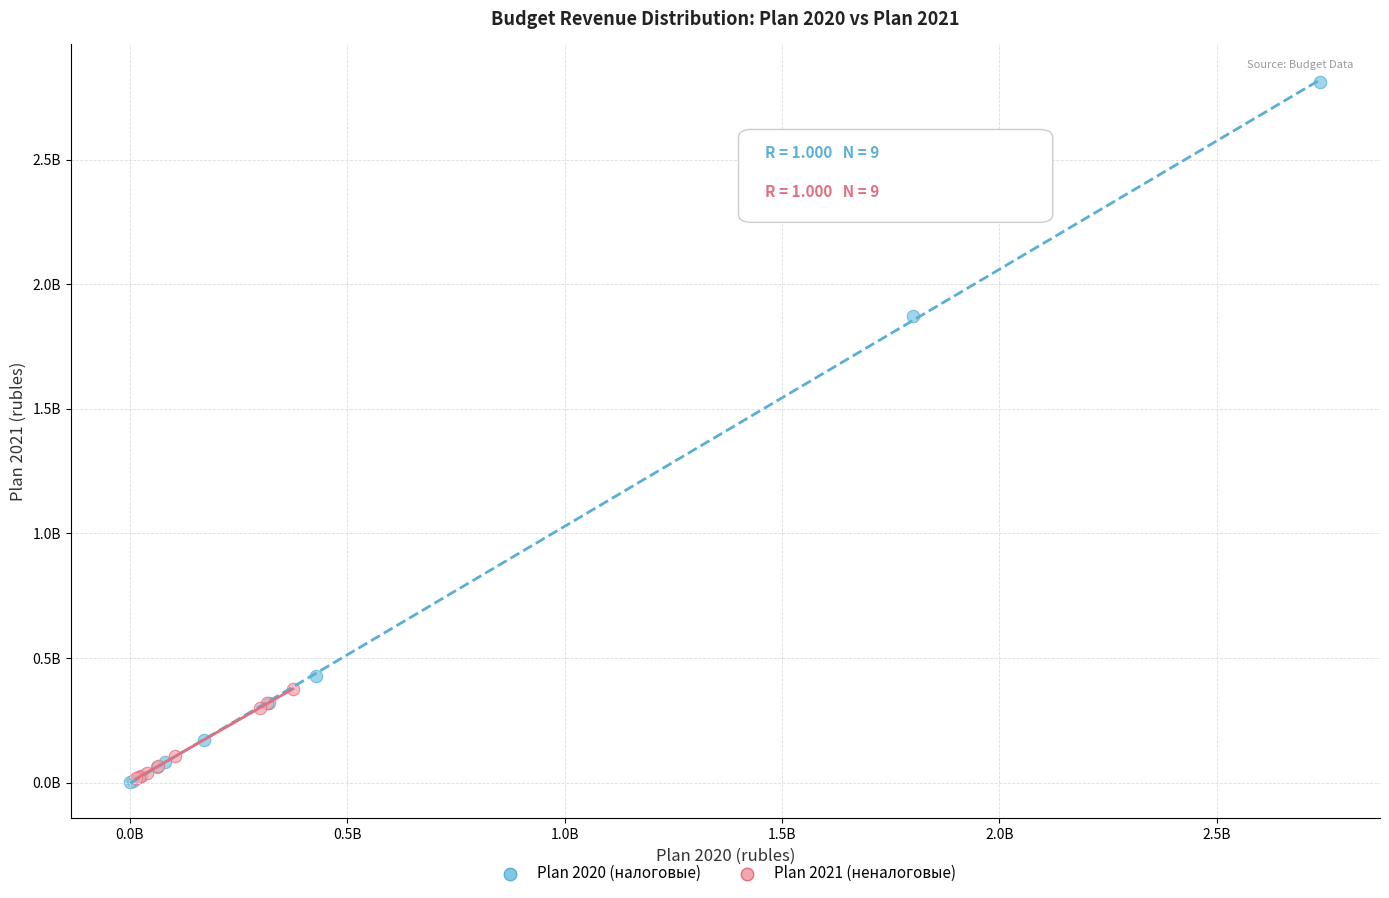

What are all the series names shown in the legend?

Plan 2020 (налоговые), Plan 2021 (неналоговые)